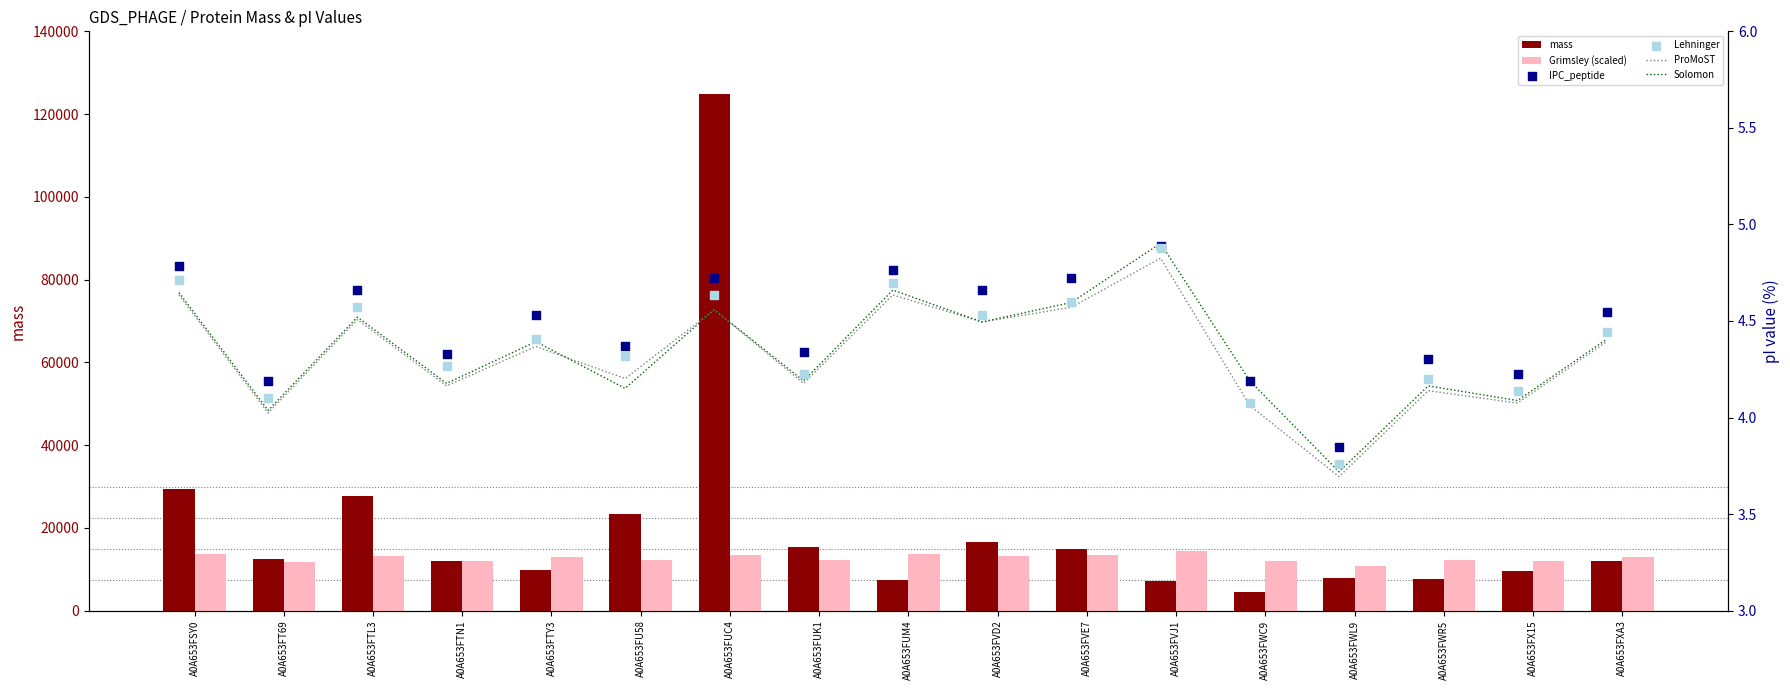

What is the total value across all series at A0A653FWC9?

16538.0